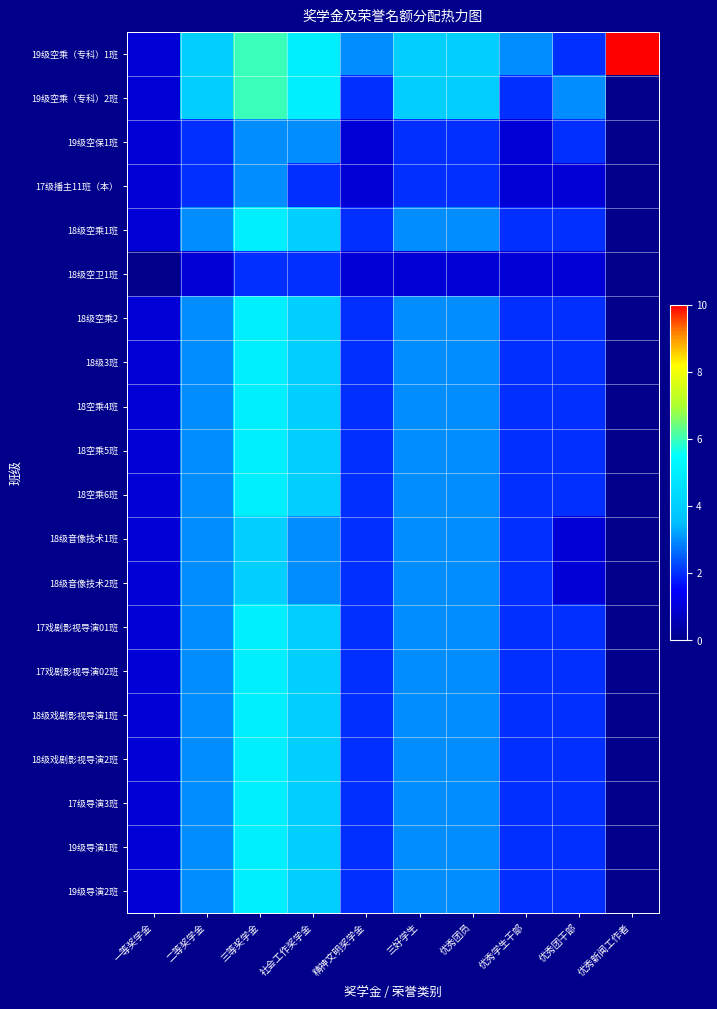

Which series has the widest spread of values?

19级空乘（专科）1班